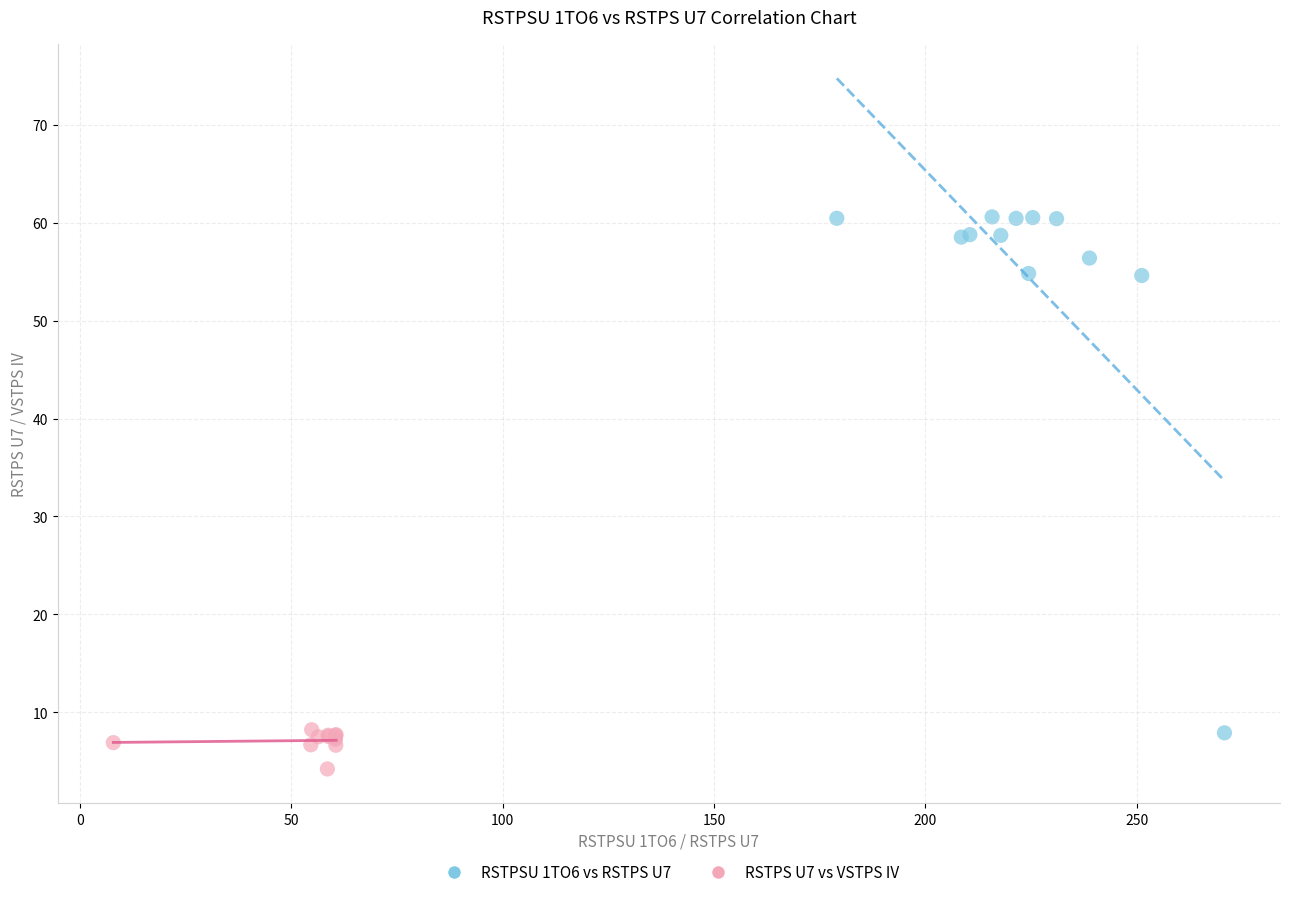

Which series reaches the minimum Y coordinate?

RSTPS U7 vs VSTPS IV